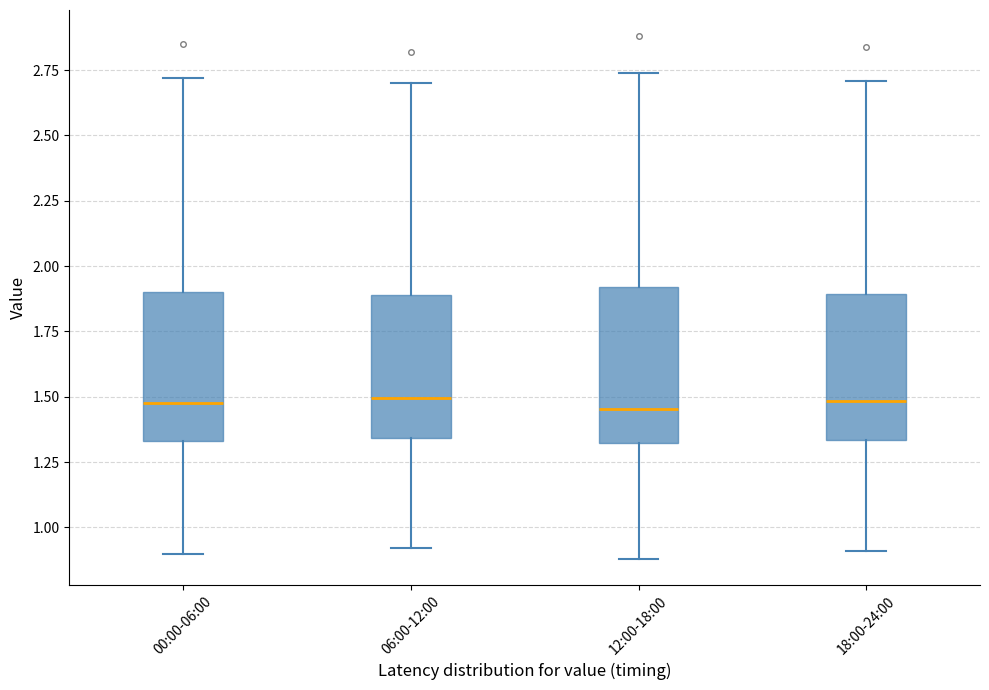

Where is the upper edge of the box for 12:00-18:00 on the y-axis? The values are not printed on the chart, so give them approximately, as read against the axis.

1.90